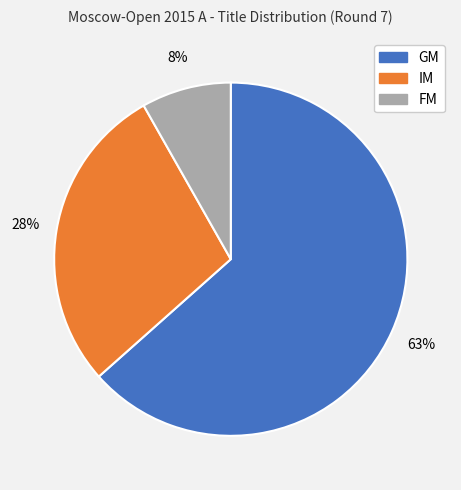

Count the number of slices in the pie.

3